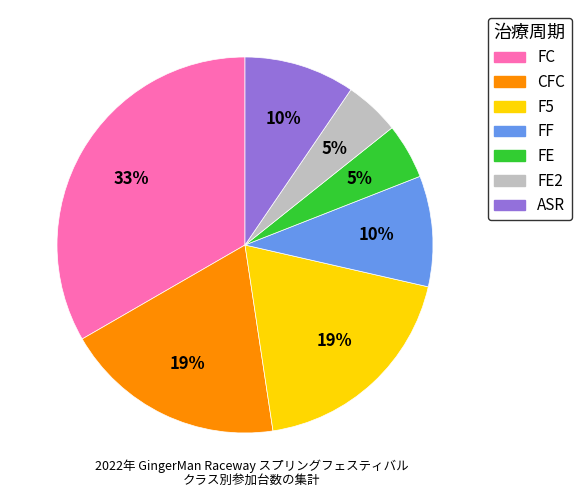

To the nearest percent, what is the average slice percentage?

14%